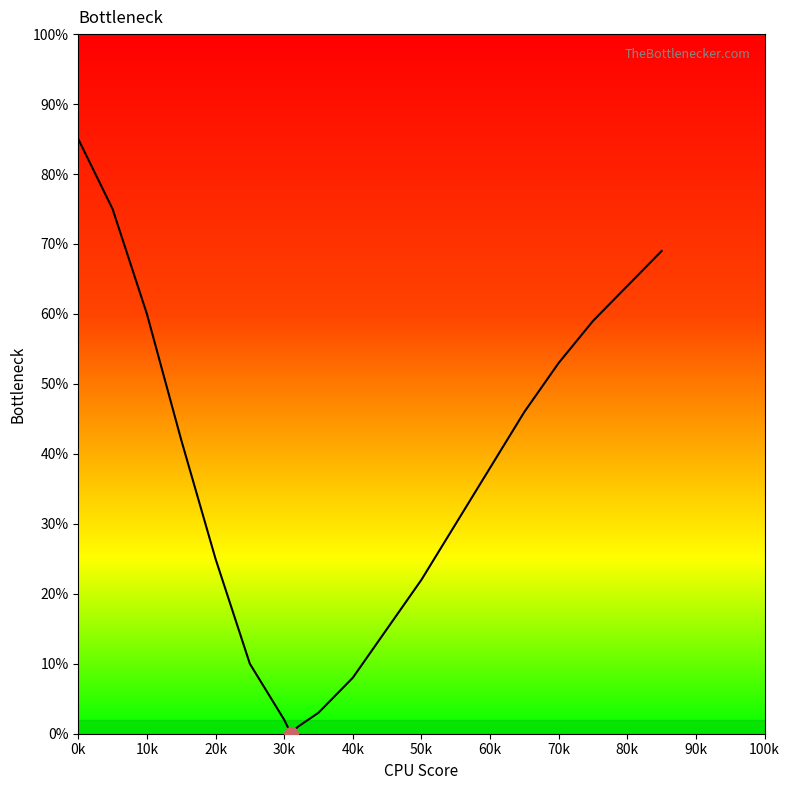

What is the difference between the maximum and minimum values?

85